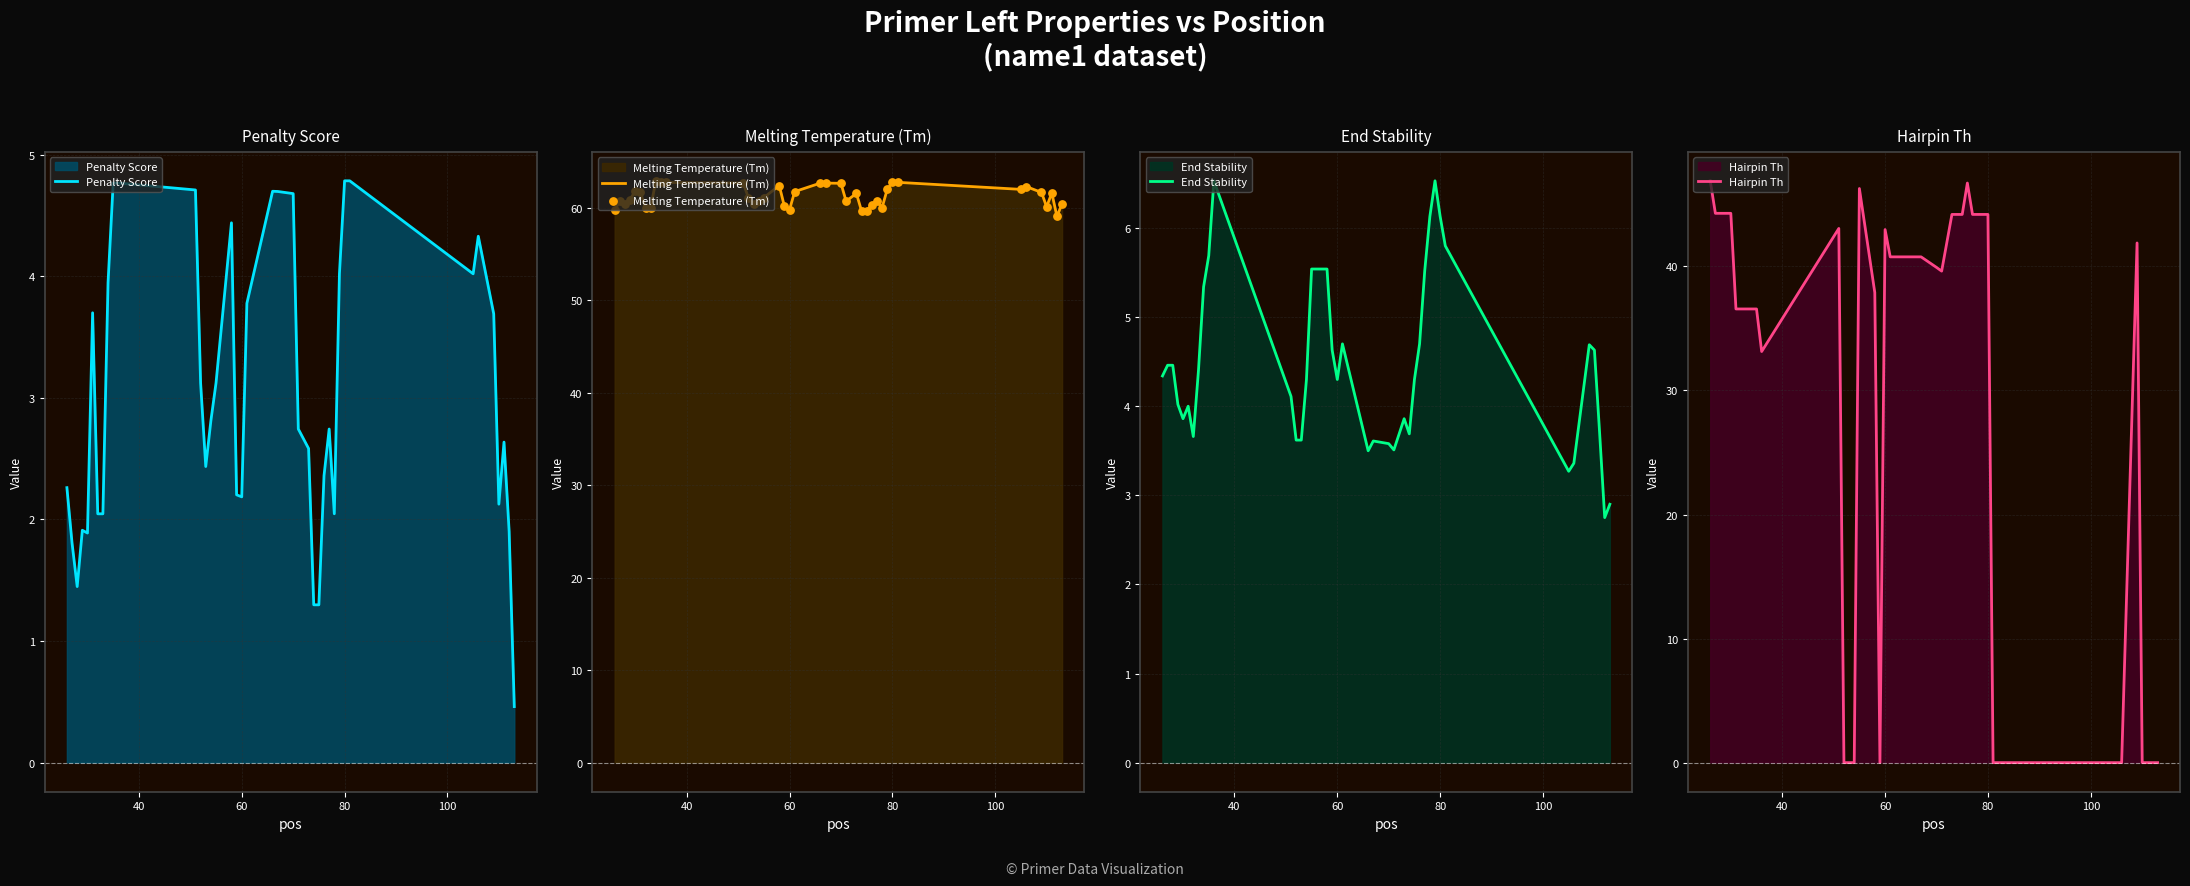

Which series contains the highest Y value?

Melting Temperature (Tm)